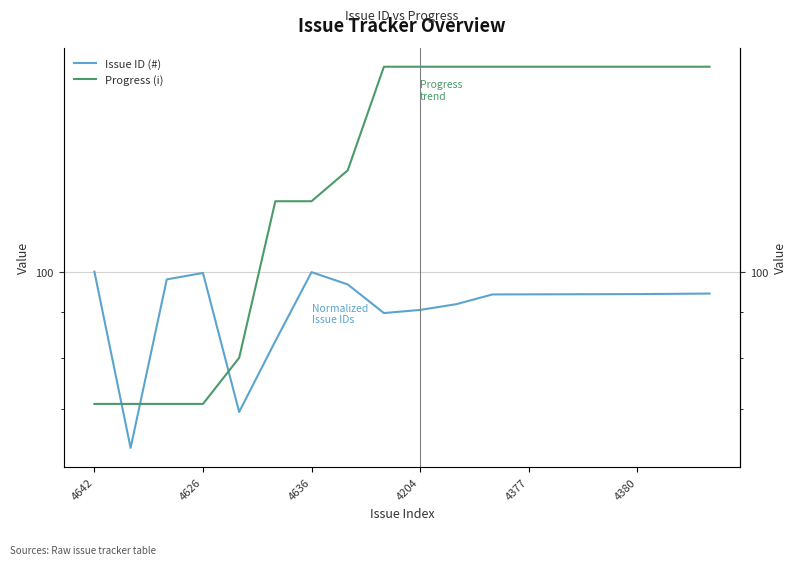

What is the lowest value of the Issue ID (#) series?

63.4